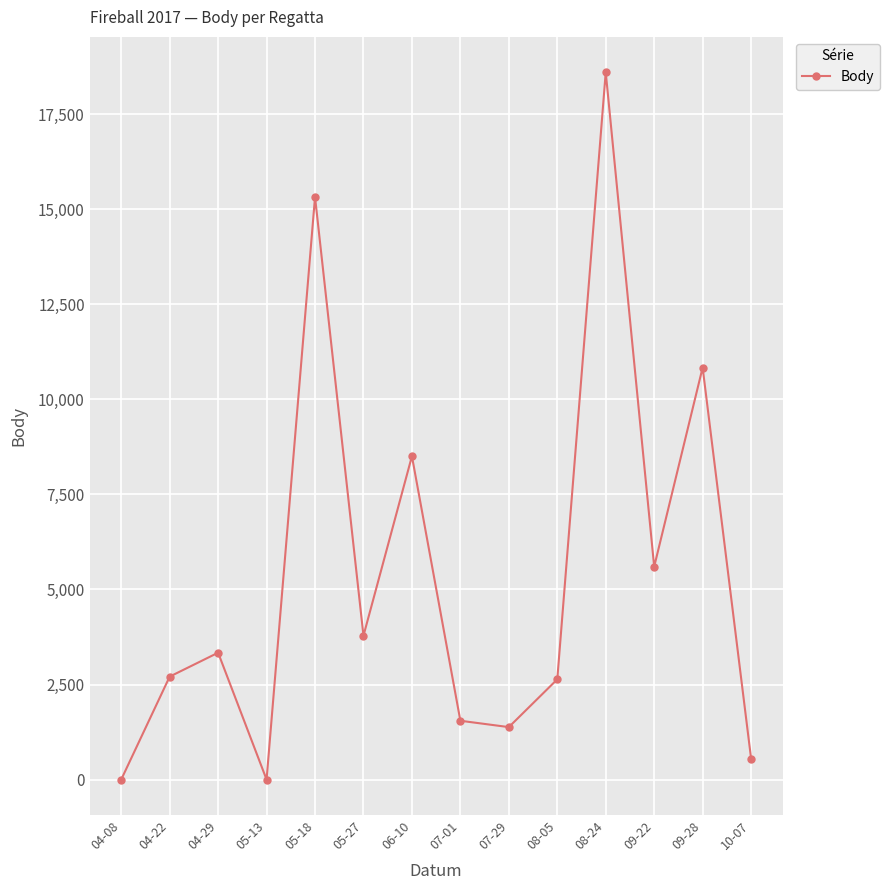

What position from the left is 08-05?

10